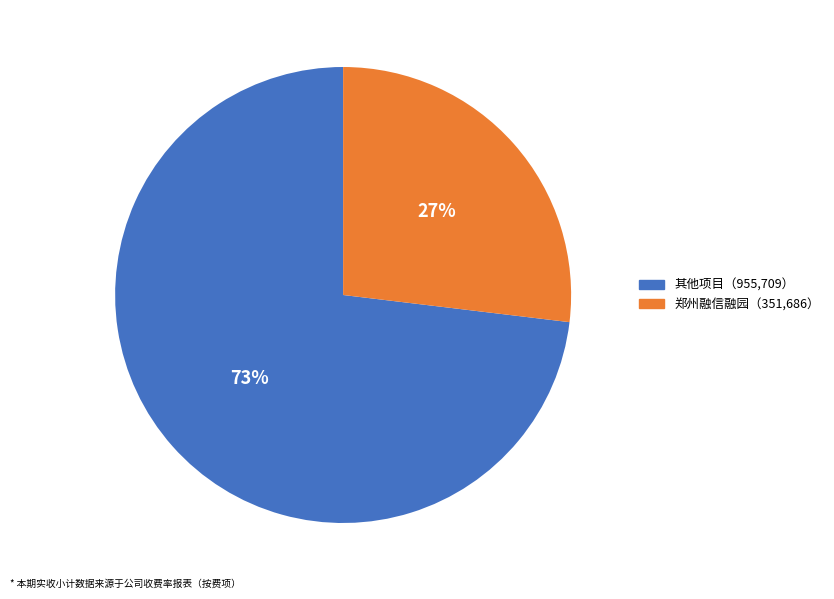

How many slices are in this pie chart?

2